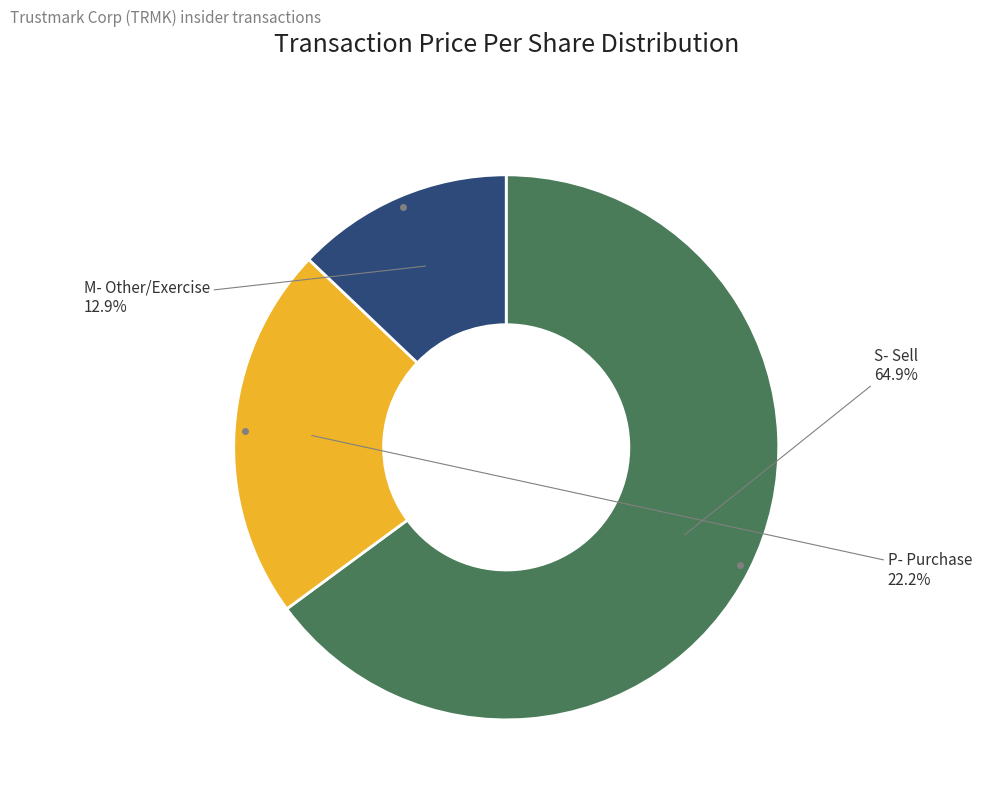

Is there a majority slice in this chart?

Yes